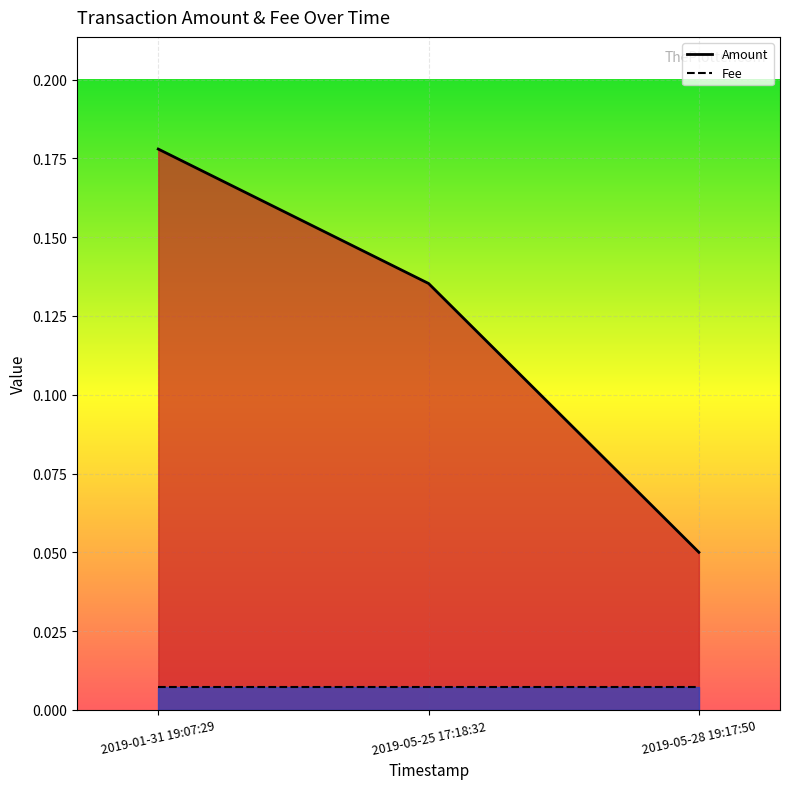

Reading left to right, extract all data points from this chart.

0.2	0.1	0.1